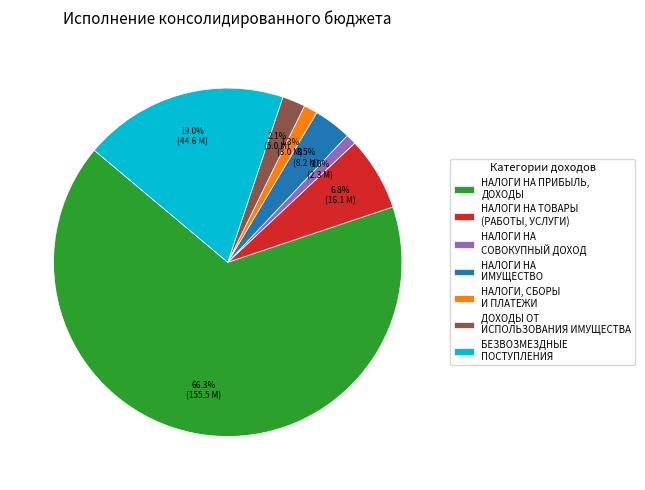

To the nearest percent, what portion does БЕЗВОЗМЕЗДНЫЕ ПОСТУПЛЕНИЯ represent?

19%